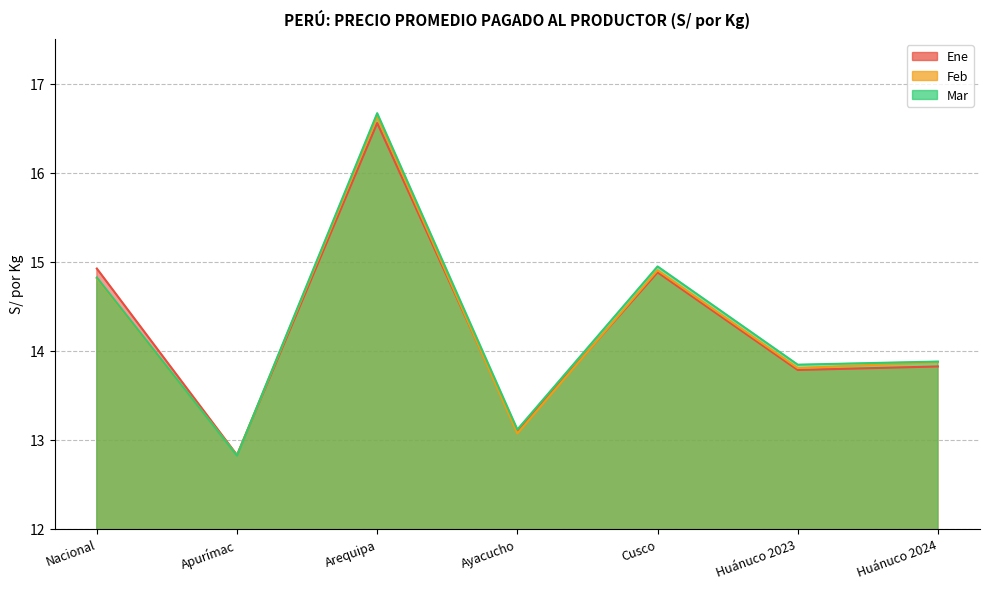

Reading right to left, transcribe all the data shown in this chart.

Ene: Huánuco 2024=13.8	Huánuco 2023=13.8	Cusco=14.9	Ayacucho=13.1	Arequipa=16.6	Apurímac=12.8	Nacional=14.9
Feb: Huánuco 2024=13.9	Huánuco 2023=13.8	Cusco=14.9	Ayacucho=13.1	Arequipa=16.6	Apurímac=12.8	Nacional=14.8
Mar: Huánuco 2024=13.9	Huánuco 2023=13.8	Cusco=14.9	Ayacucho=13.1	Arequipa=16.7	Apurímac=12.8	Nacional=14.8